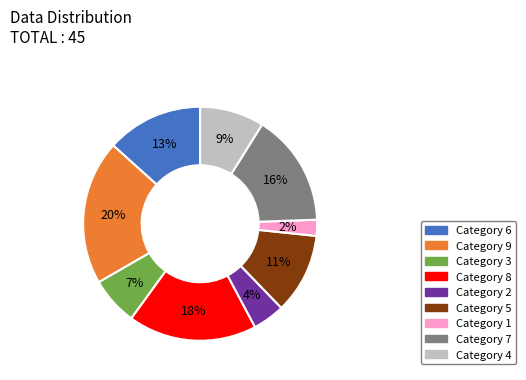

To the nearest percent, what is the average slice percentage?

11%